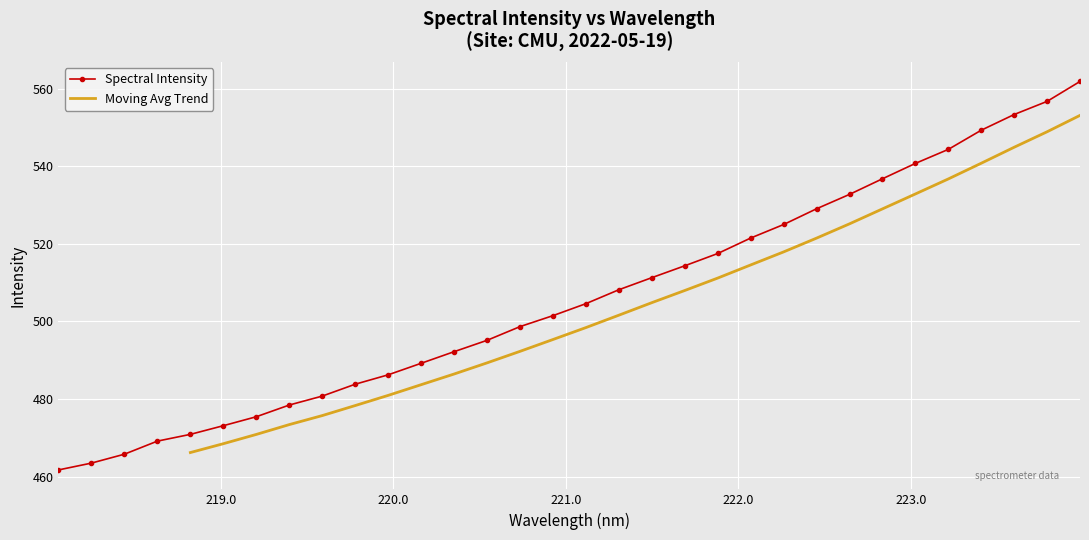

True or false: Spectral Intensity has more than 1 points higher than both neighbors.

False